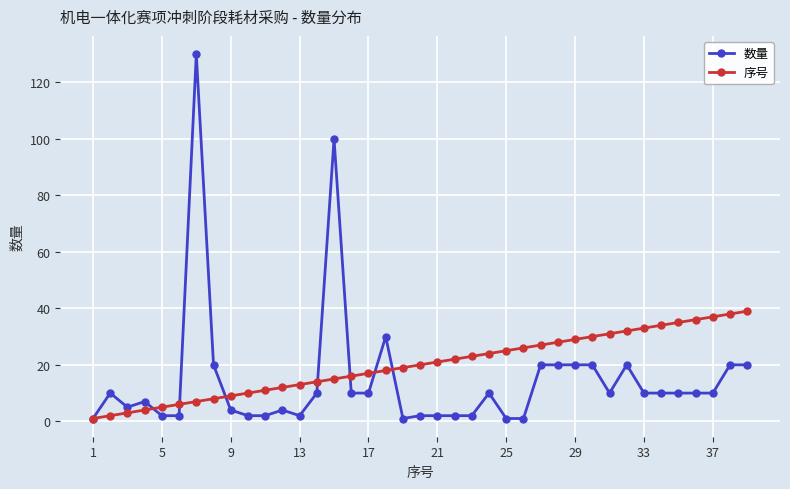

What is the highest value of the 序号 series?

39